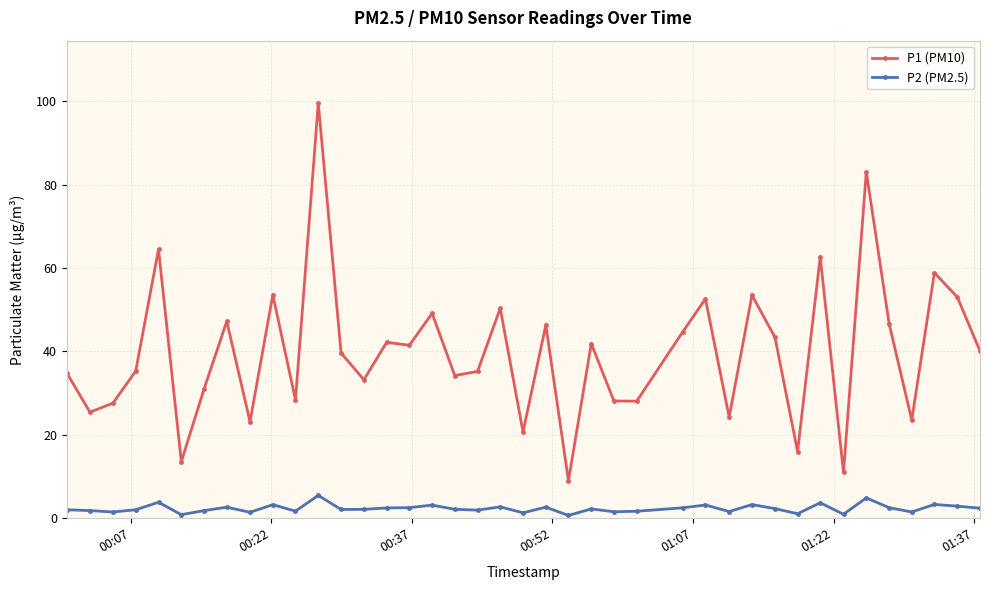

Which series has the widest spread of values?

P1 (PM10)